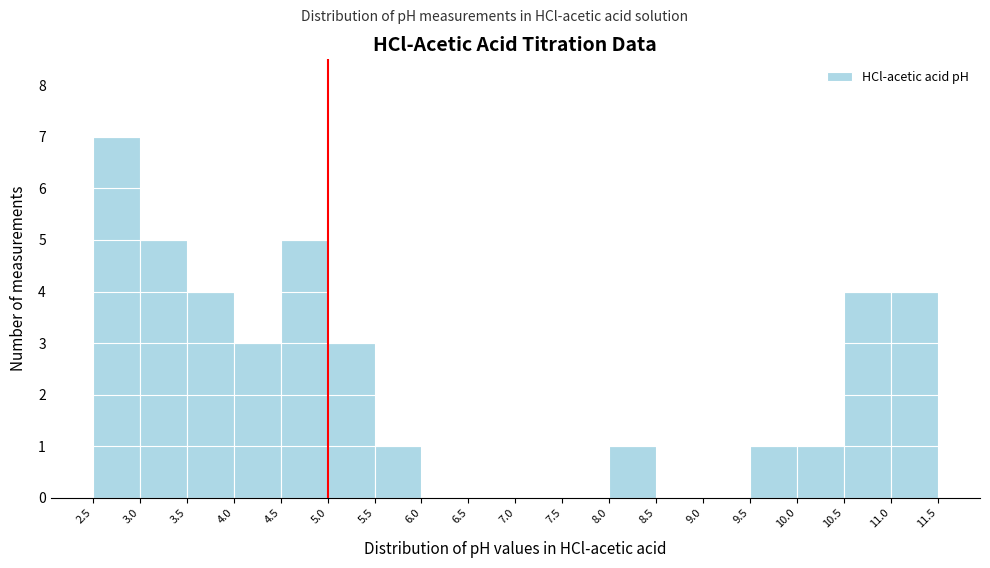

Reading left to right, transcribe this chart: for each bar, give the range it covers on the x-axis and its height. The values are not printed on the chart, so give them approximately, as read against the axis.

2.5 to 3.0: 7
3.0 to 3.5: 5
3.5 to 4.0: 4
4.0 to 4.5: 3
4.5 to 5.0: 5
5.0 to 5.5: 3
5.5 to 6.0: 1
6.0 to 6.5: 0
6.5 to 7.0: 0
7.0 to 7.5: 0
7.5 to 8.0: 0
8.0 to 8.5: 1
8.5 to 9.0: 0
9.0 to 9.5: 0
9.5 to 10.0: 1
10.0 to 10.5: 1
10.5 to 11.0: 4
11.0 to 11.5: 4